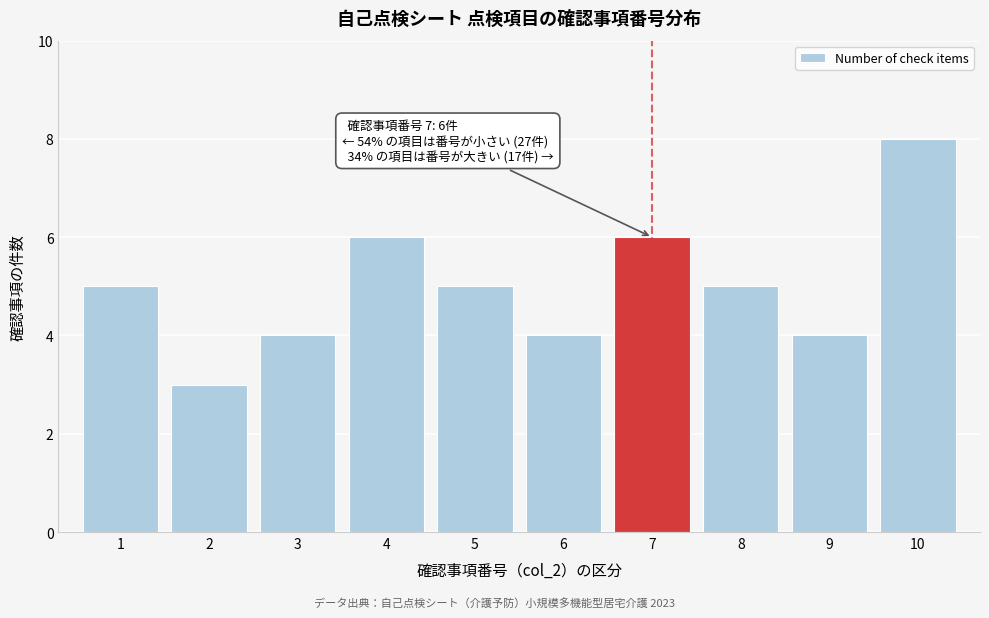

Reading right to left, transcribe all the data shown in this chart.

8	4	5	6	4	5	6	4	3	5